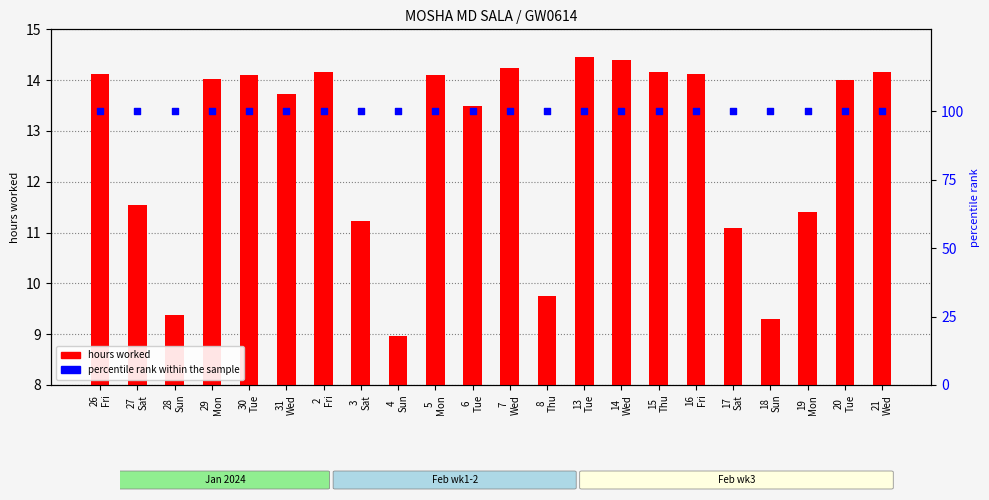

What is the total value across all series at 5
Mon?

114.1